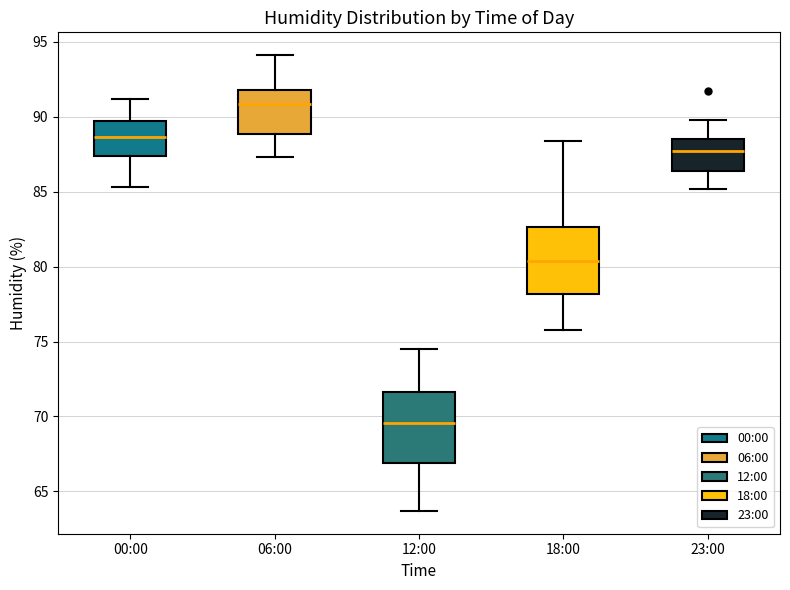

Reading left to right, read every box against the y-axis: the position of its median line, the range the box covers, and the ends of its whiskers. The values are not printed on the chart, so give them approximately, as read against the axis.

00:00: median 88.5, box 87.5 to 89.5, whiskers 85.5 to 91.0
06:00: median 91.0, box 89.0 to 92.0, whiskers 87.5 to 94.0
12:00: median 69.5, box 67.0 to 71.5, whiskers 63.5 to 74.5
18:00: median 80.5, box 78.0 to 82.5, whiskers 76.0 to 88.5
23:00: median 87.5, box 86.5 to 88.5, whiskers 85.0 to 90.0